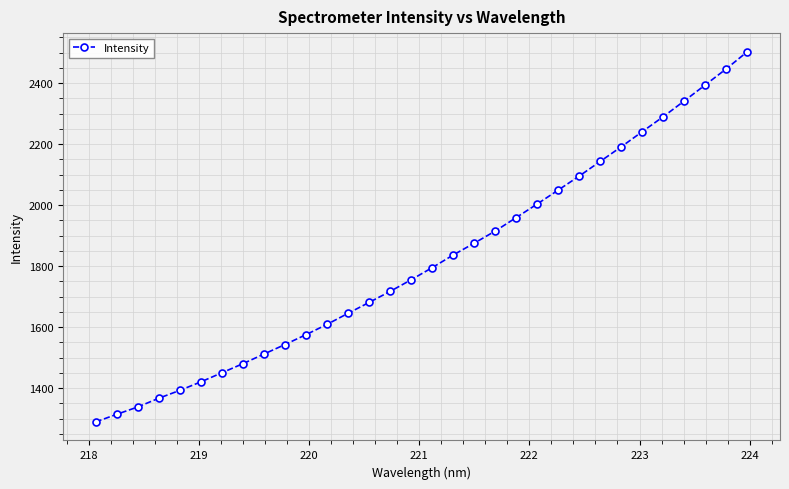

What is the smallest value displayed?

1288.7